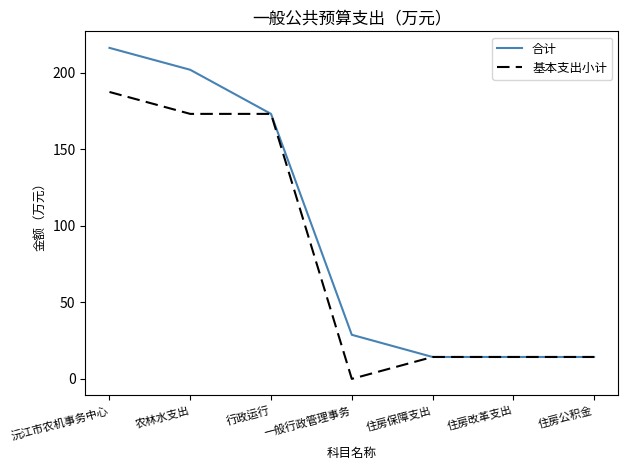

What is the sum of the 合计 values at 住房保障支出 and 沅江市农机事务中心?

230.5